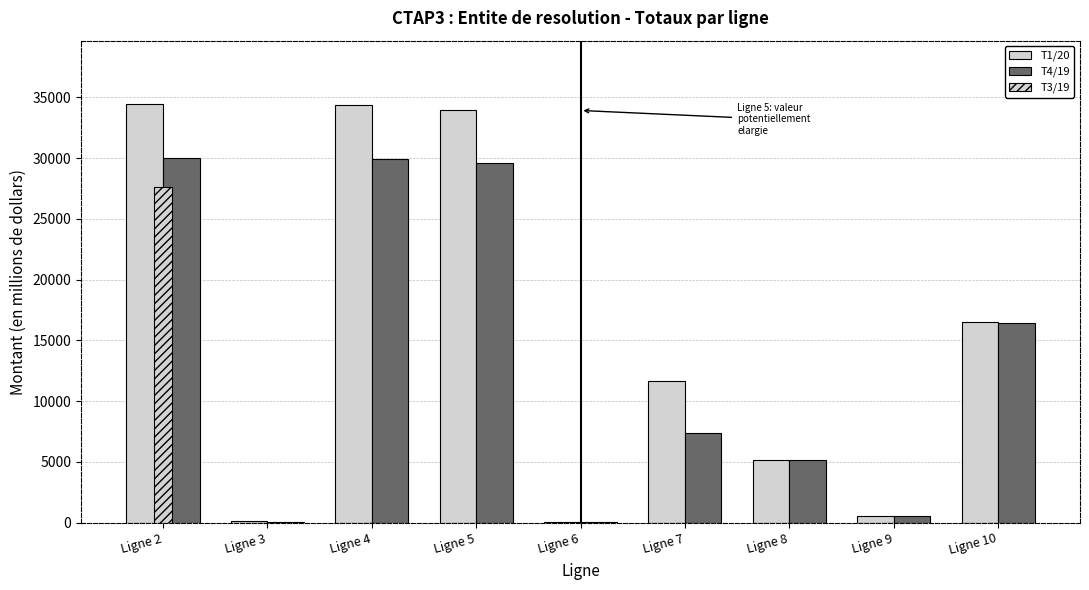

How many groups of bars are there?

9